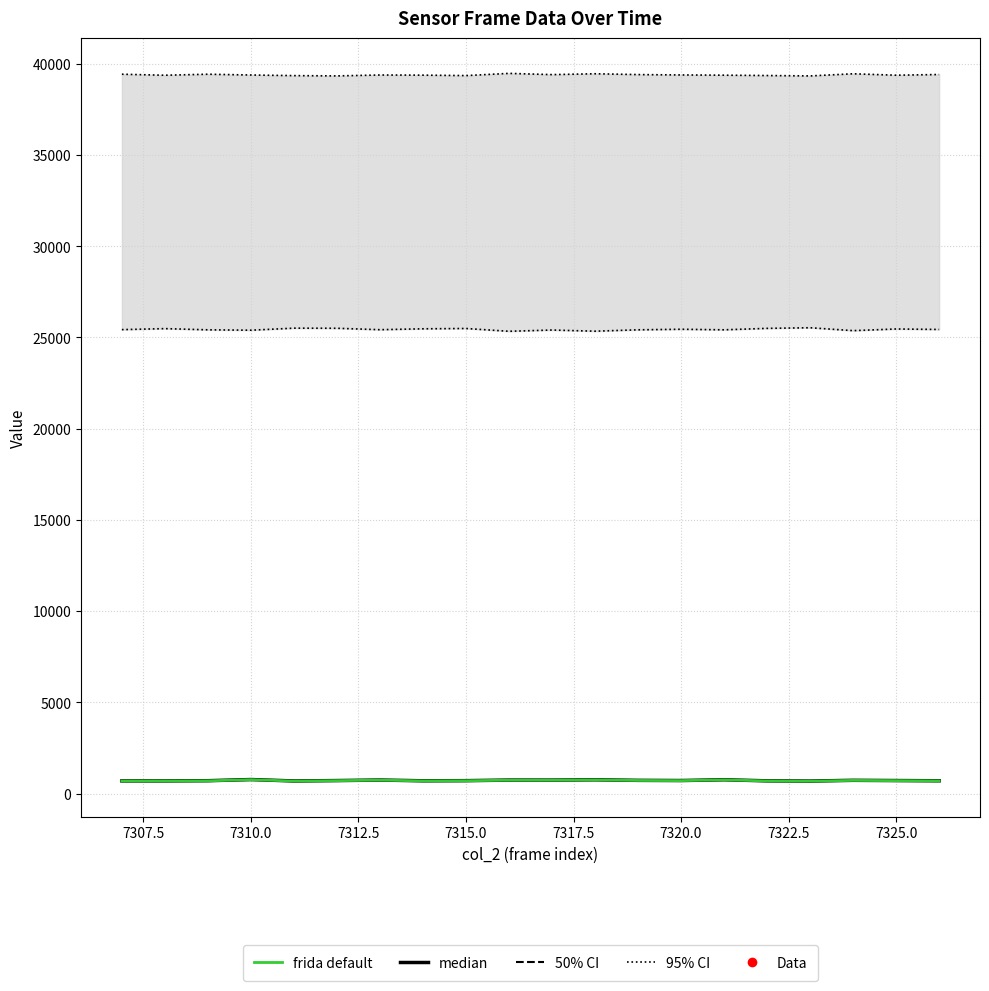

The 95% CI lower series shows 41157 at 7310.0. True or false?

False